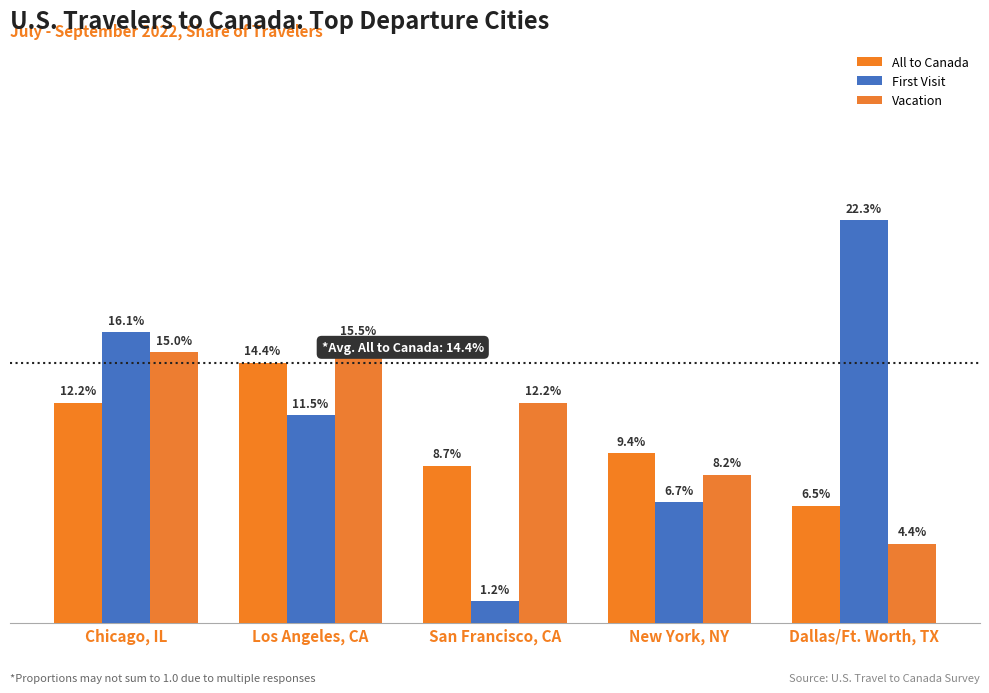

What is the sum of the Vacation values at San Francisco, CA and Chicago, IL?

0.3